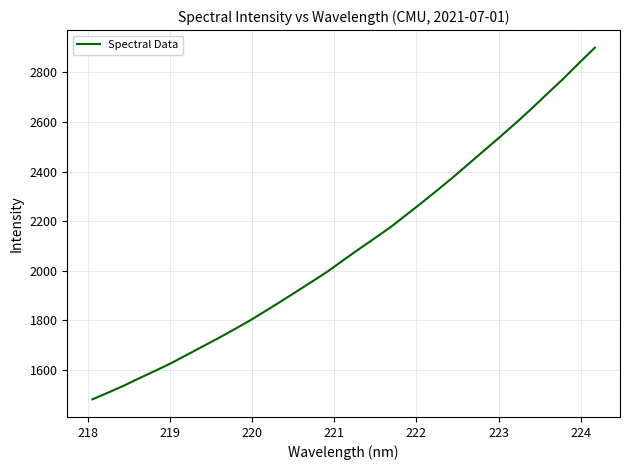

How many lines are shown in the chart?

1